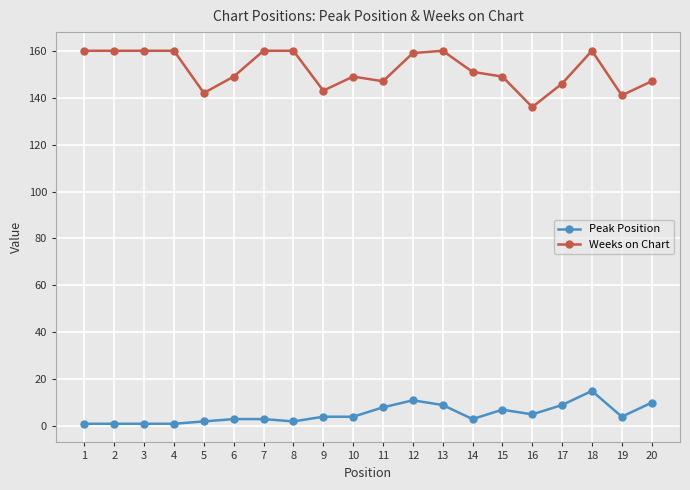

Which series has the largest range (max minus min)?

Weeks on Chart